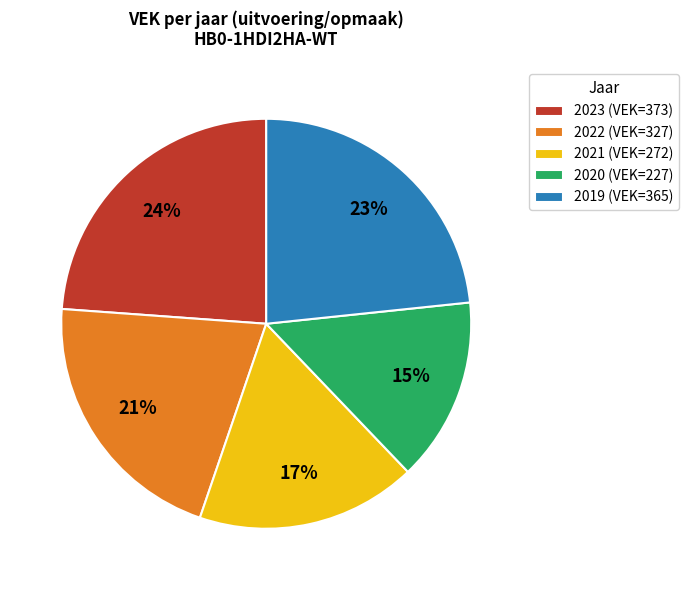

To the nearest percent, what portion does 2021 represent?

17%